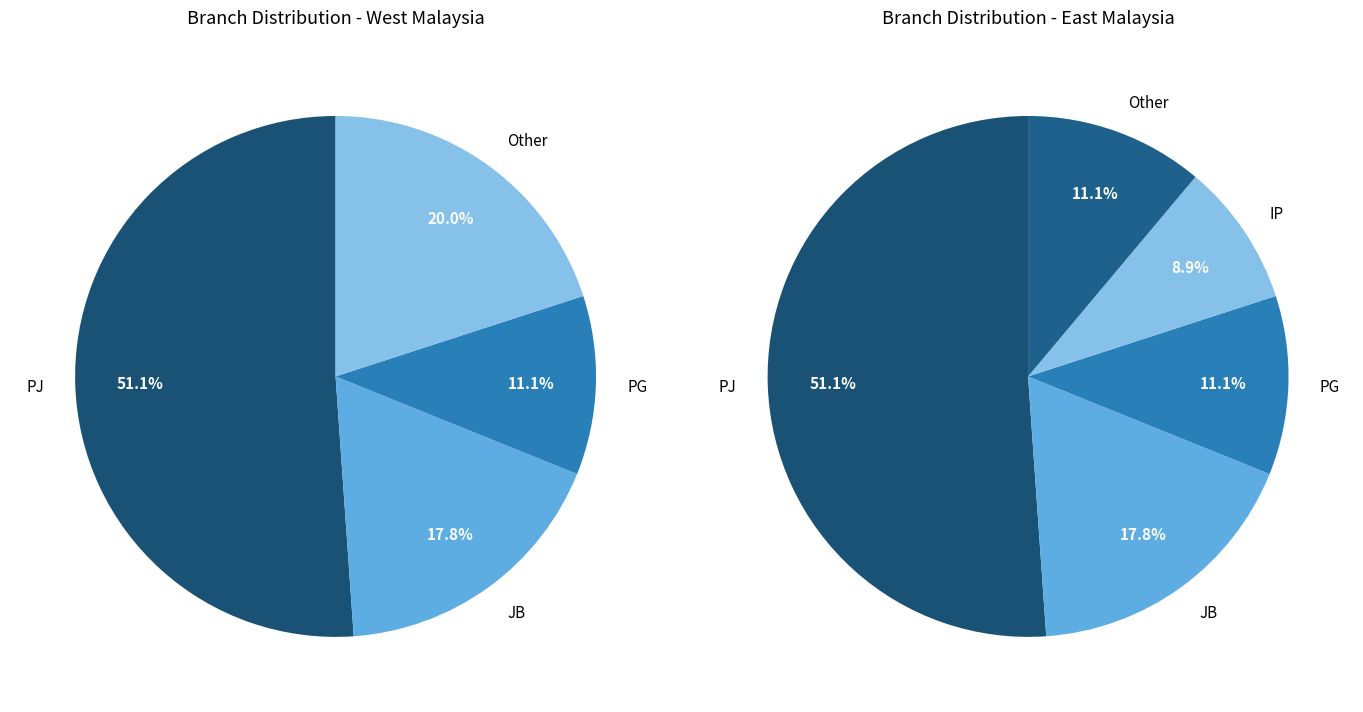

How many segments does this pie chart have?

9